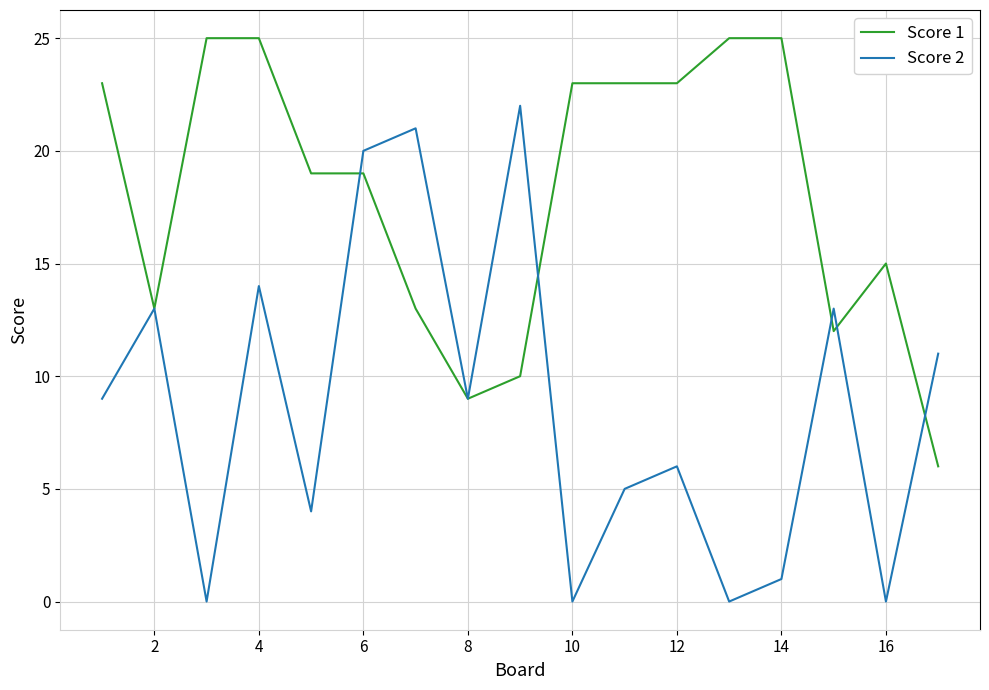

True or false: Score 2 has more than 2 points higher than both neighbors.

True